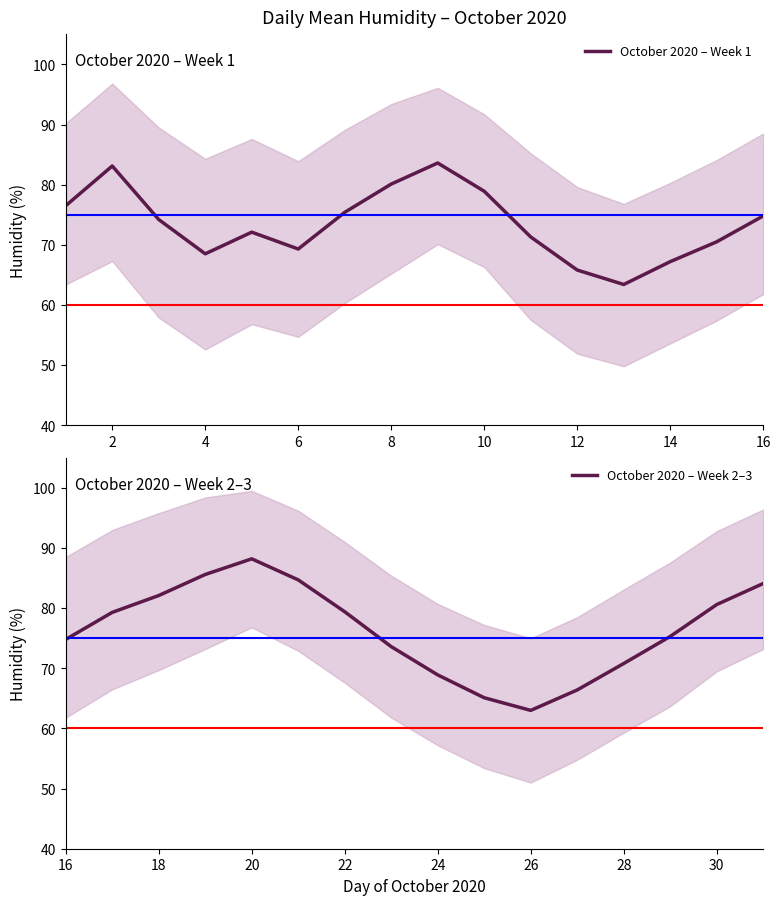

How many distinct data groups are displayed?

2